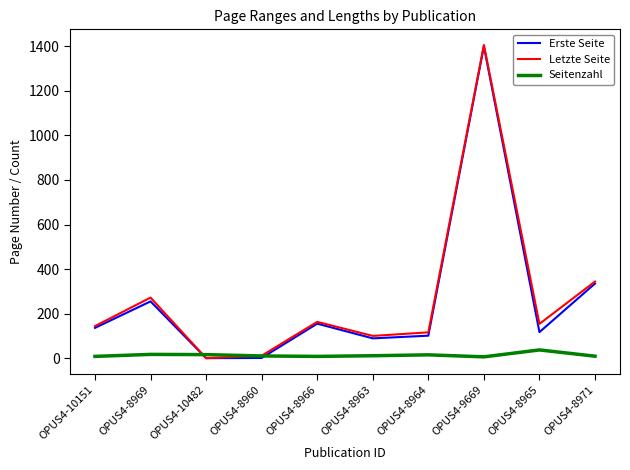

What is the spread (max minus min) of values at OPUS4-8960?

10